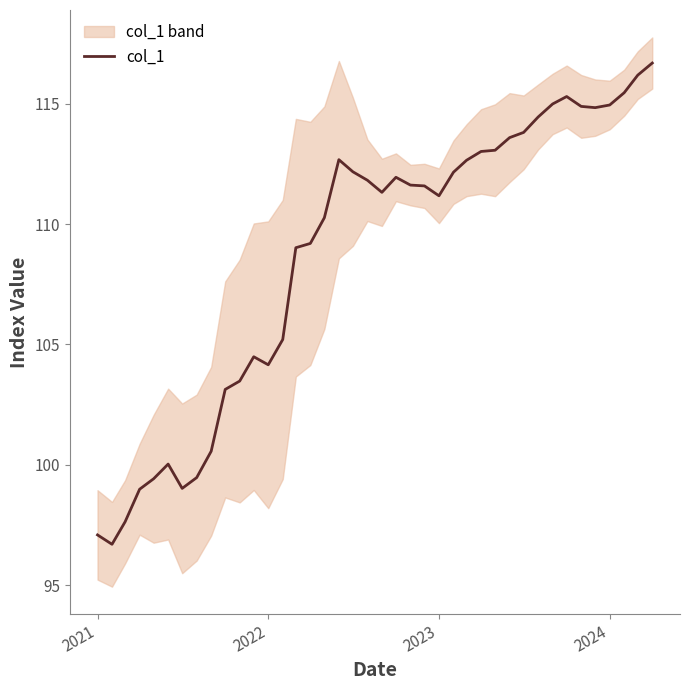

What is the minimum value for col_1?

96.7